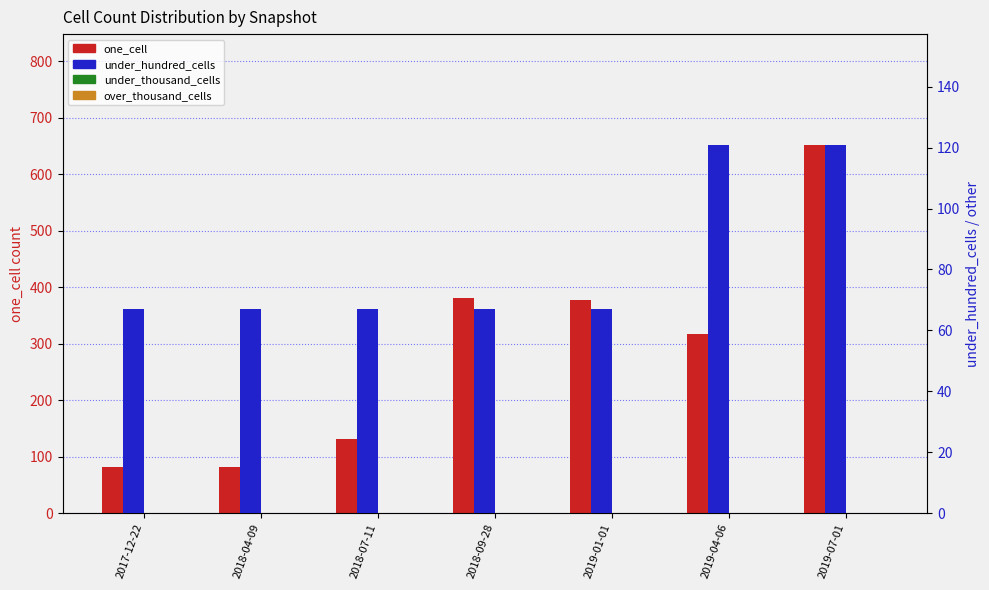

At how many categories does at least one series exceed 279?

4